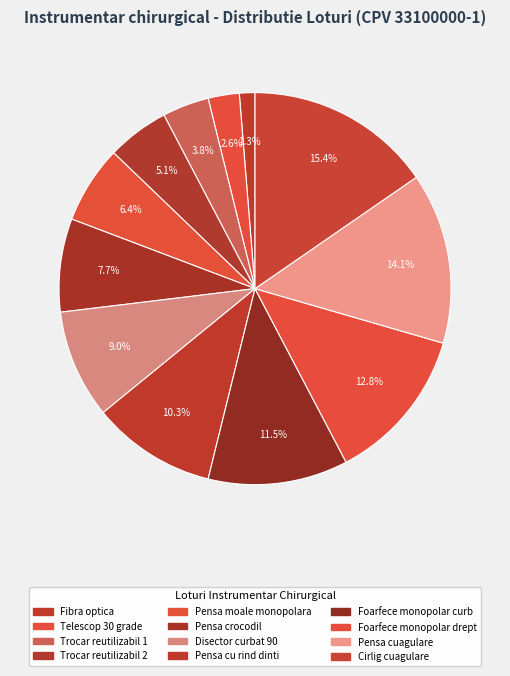

Count the number of slices in the pie.

12